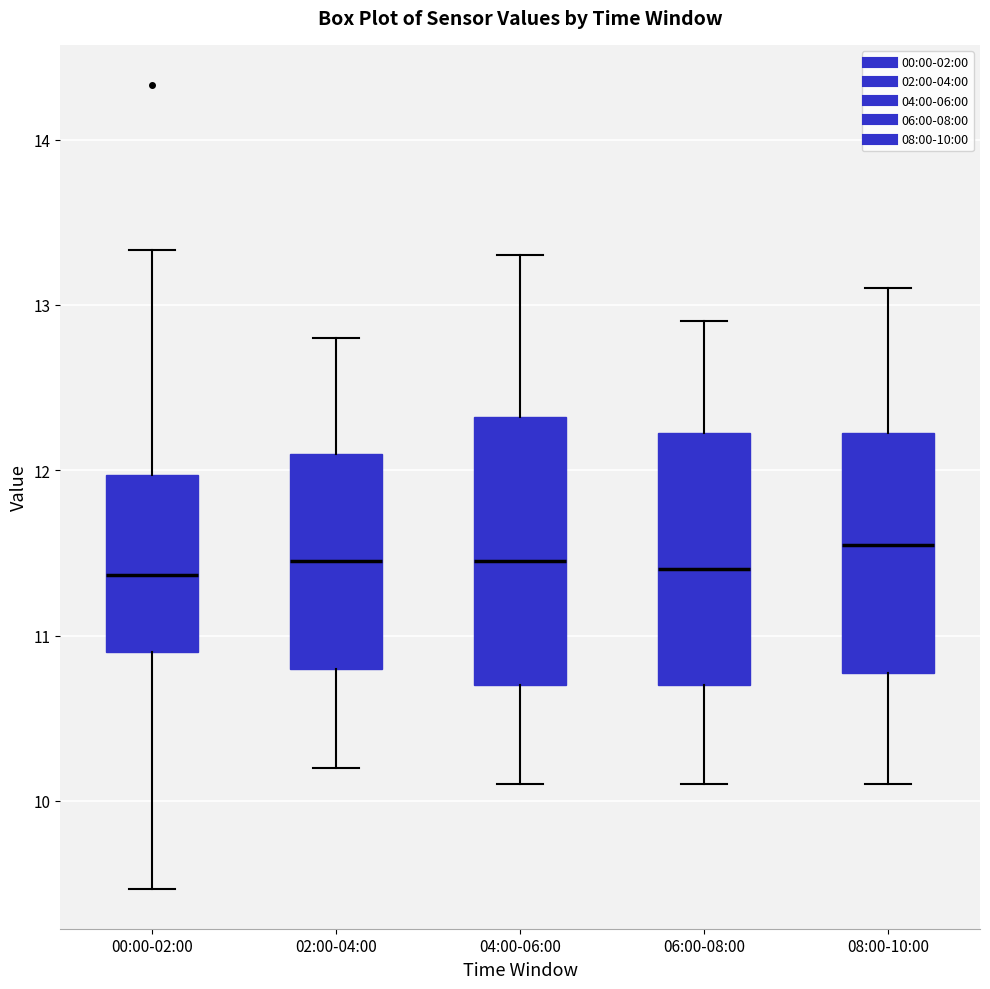

Reading left to right, read every box against the y-axis: the position of its median line, the range the box covers, and the ends of its whiskers. The values are not printed on the chart, so give them approximately, as read against the axis.

00:00-02:00: median 11.4, box 10.9 to 12.0, whiskers 9.5 to 13.3
02:00-04:00: median 11.5, box 10.8 to 12.1, whiskers 10.2 to 12.8
04:00-06:00: median 11.5, box 10.7 to 12.3, whiskers 10.1 to 13.3
06:00-08:00: median 11.4, box 10.7 to 12.2, whiskers 10.1 to 12.9
08:00-10:00: median 11.6, box 10.8 to 12.2, whiskers 10.1 to 13.1